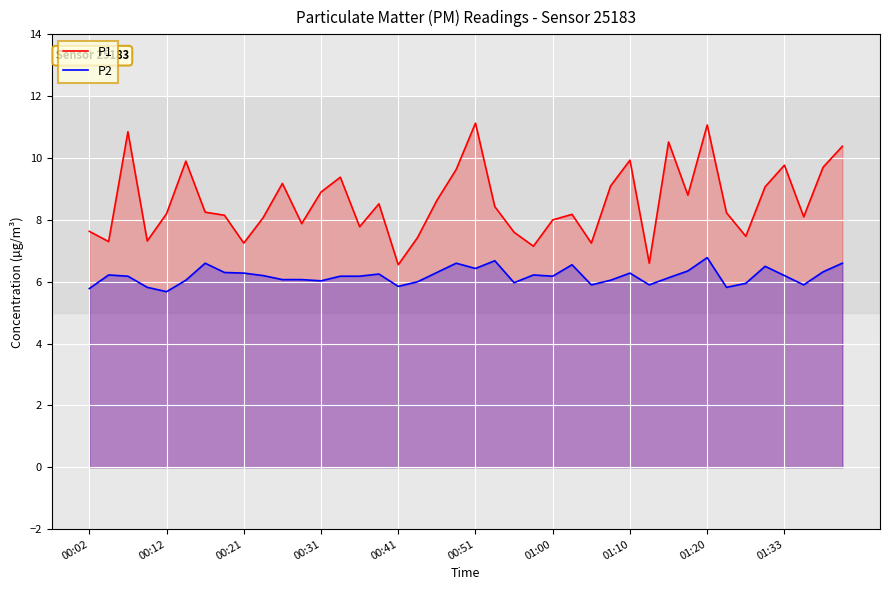

How many lines are shown in the chart?

2